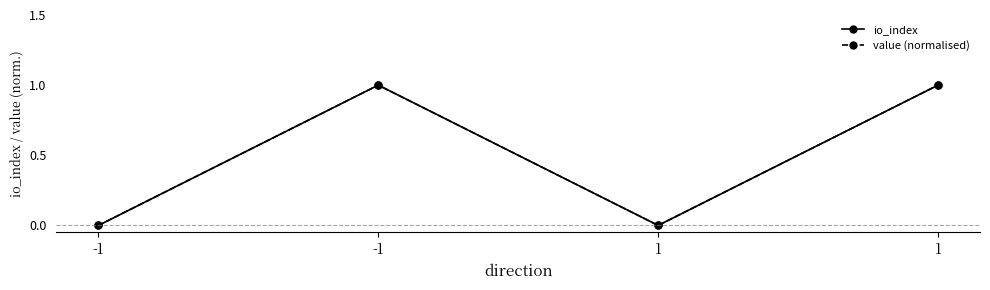

What is the difference between the second highest and minimum values in the value (normalised) series?

1.0